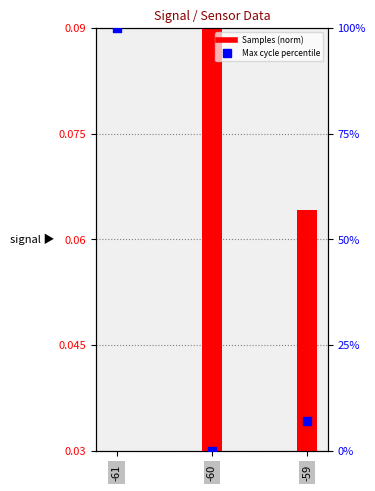

Which series has the largest total across all categories?

Max cycle %